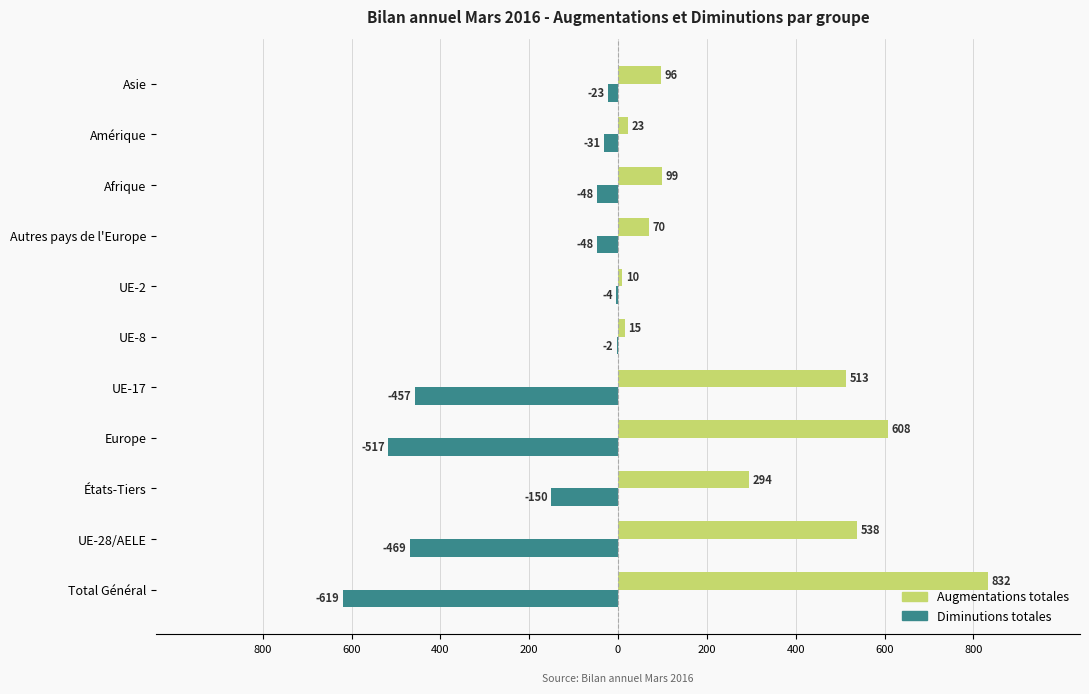

Reading left to right, extract all data points from this chart.

Augmentations totales: 832	538	294	608	513	15	10	70	99	23	96
Diminutions totales: -619	-469	-150	-517	-457	-2	-4	-48	-48	-31	-23